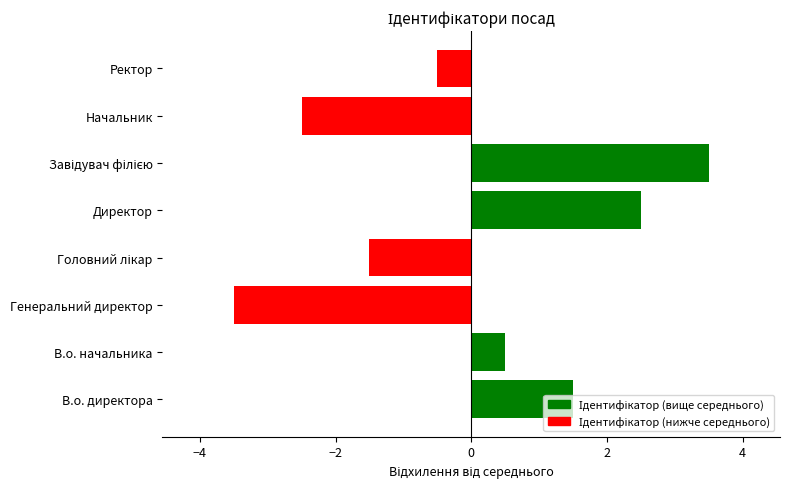

The chart shows a value of 2.5 at Директор. True or false?

True